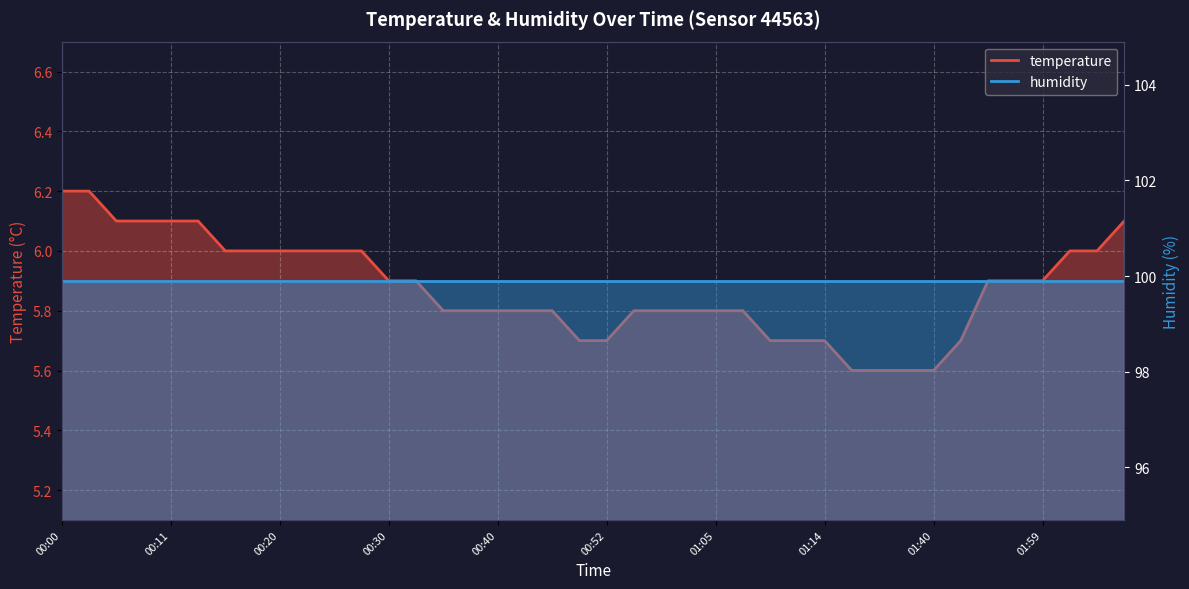

Approximately how many times larger is the value at 00:25 compared to 01:56?

1.0